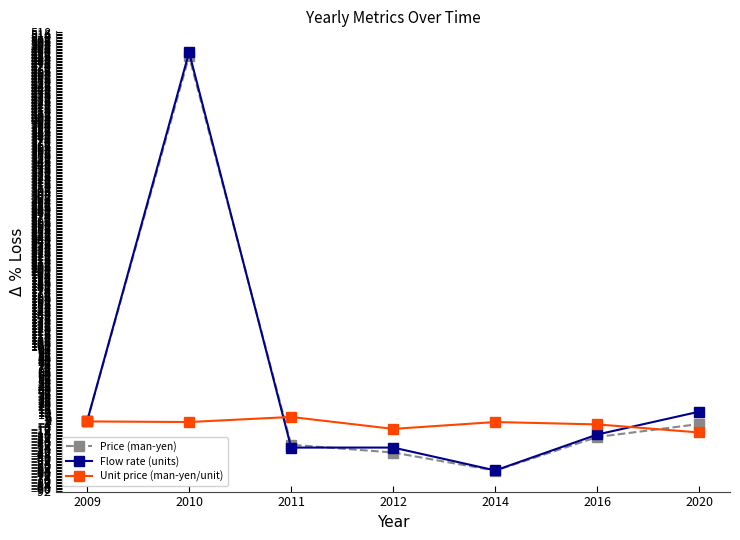

Is this an area chart (filled region under the line)?

No